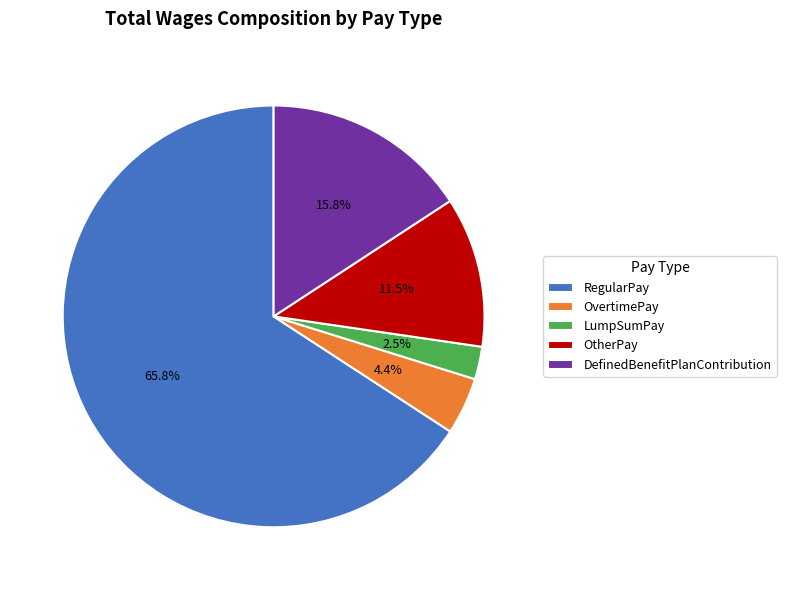

How many segments does this pie chart have?

5